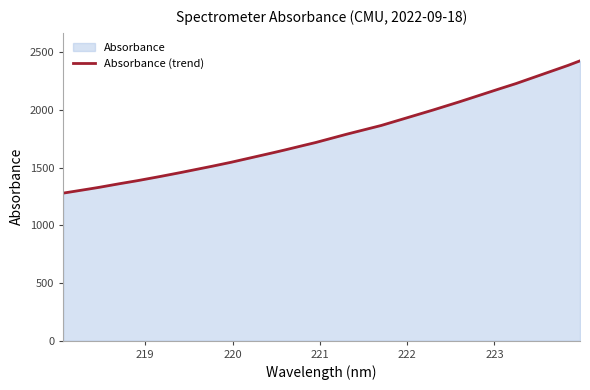

What is the difference between the maximum and minimum values?

1146.4